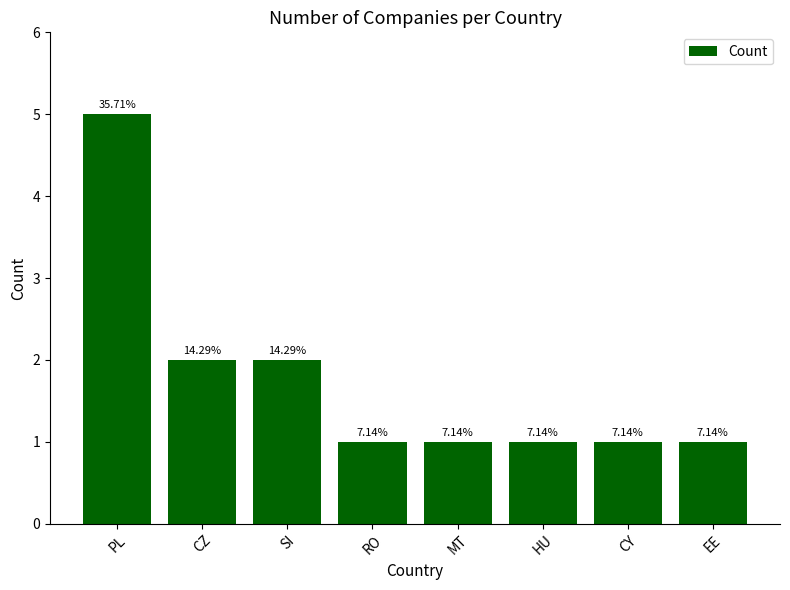

Which category has the highest value across all series?

PL